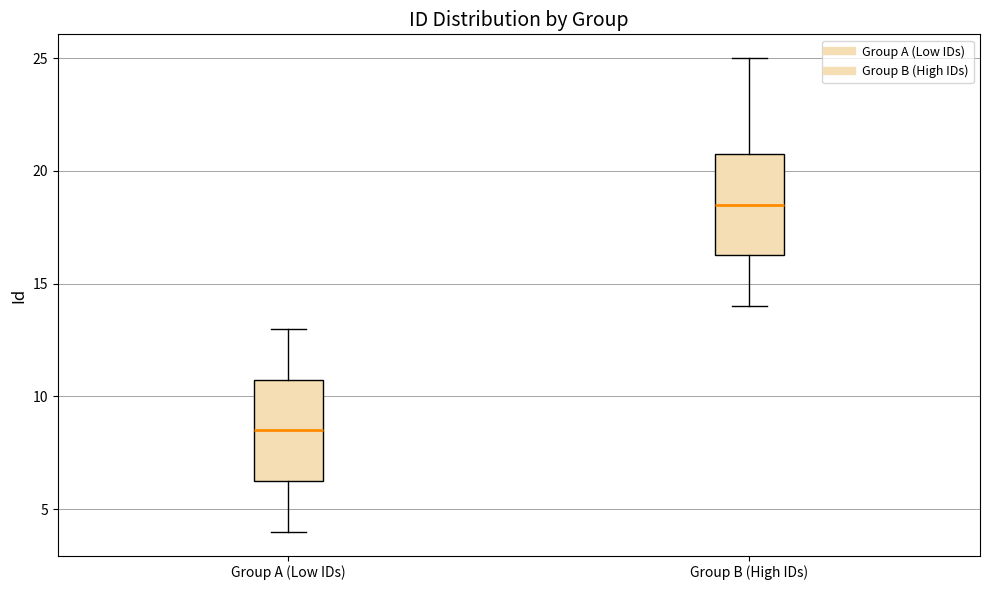

Reading left to right, read every box against the y-axis: the position of its median line, the range the box covers, and the ends of its whiskers. The values are not printed on the chart, so give them approximately, as read against the axis.

Group A (Low IDs): median 8.5, box 6.5 to 11.0, whiskers 4.0 to 13.0
Group B (High IDs): median 18.5, box 16.5 to 21.0, whiskers 14.0 to 25.0